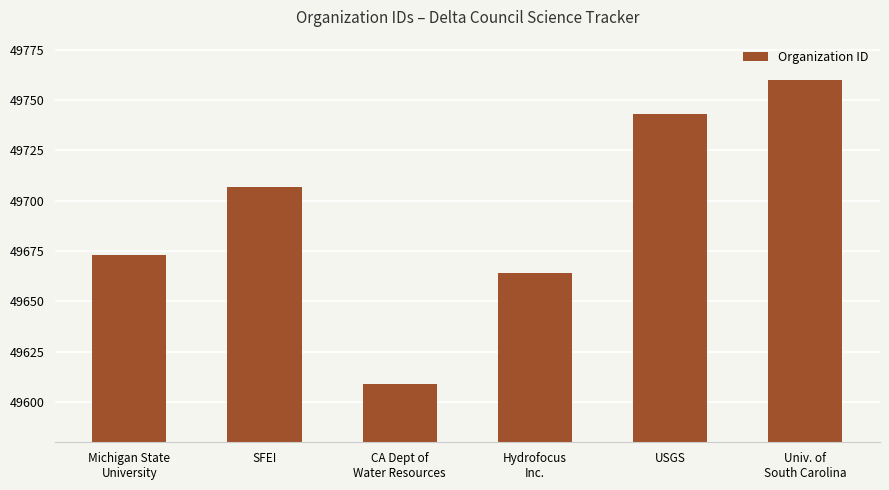

Rank the categories by value from highest to lowest.

Univ. of
South Carolina, USGS, SFEI, Michigan State
University, Hydrofocus
Inc., CA Dept of
Water Resources